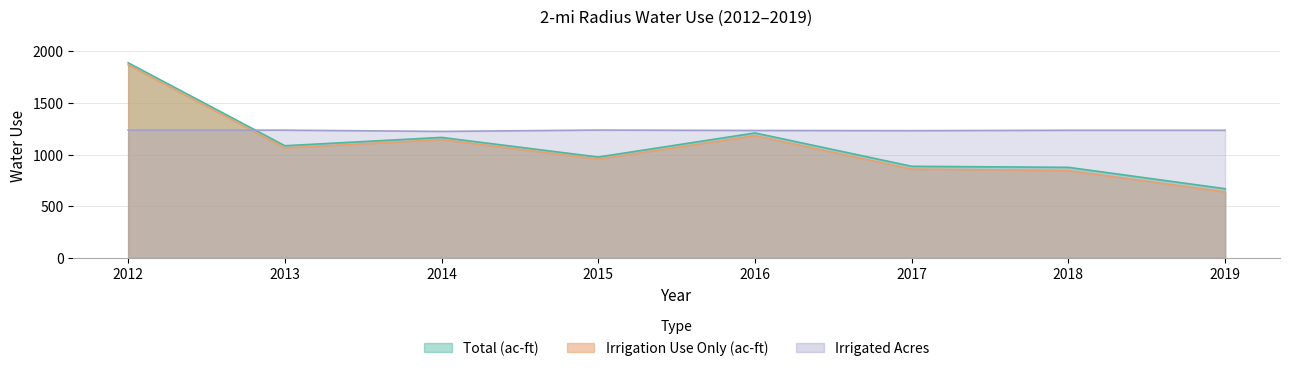

At which category does Irrigation Use Only (ac-ft) reach its first local valley?

2013